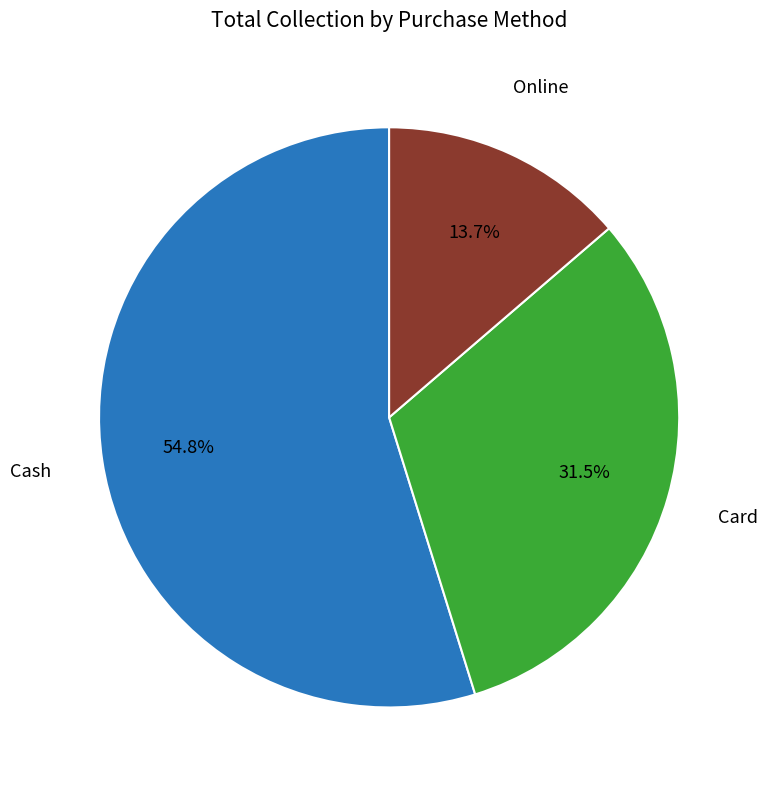

Rank the categories by value from lowest to highest.

Online, Card, Cash